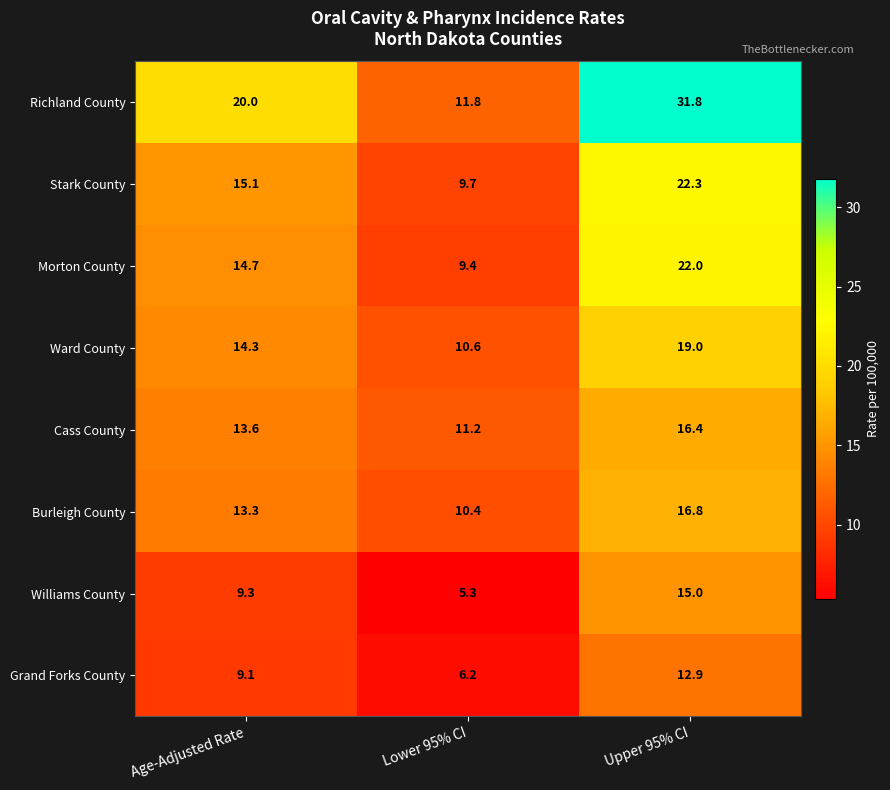

What is the maximum value shown in the chart?

31.8